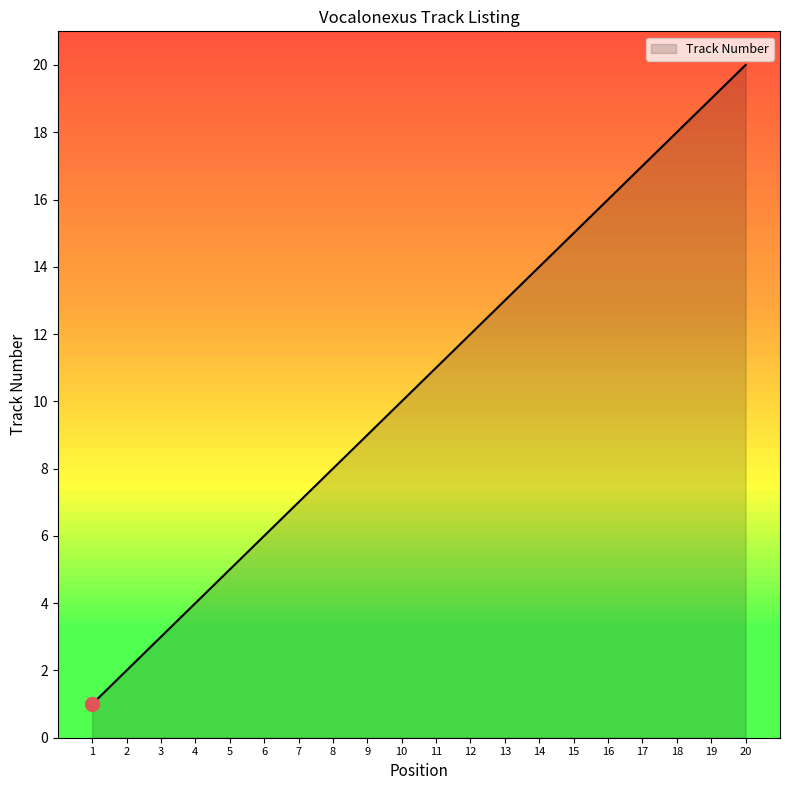

At which category does the chart reach its peak across all series?

20